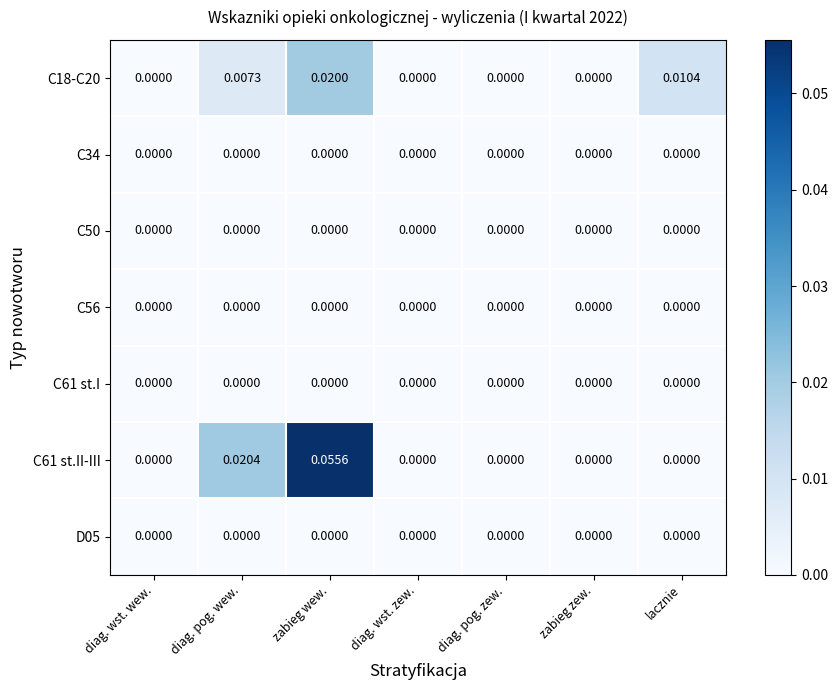

Is the value of C61 st.I at diag. pog. zew. greater than the value of C61 st.II-III at zabieg wew.?

No